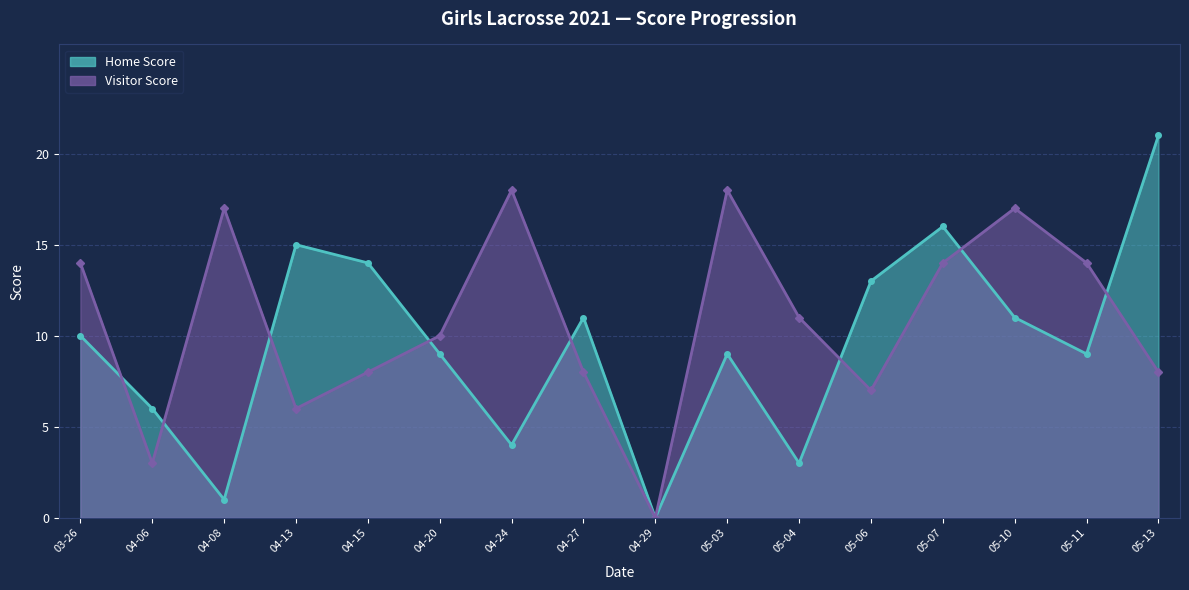

What is the maximum value for Visitor Score?

18